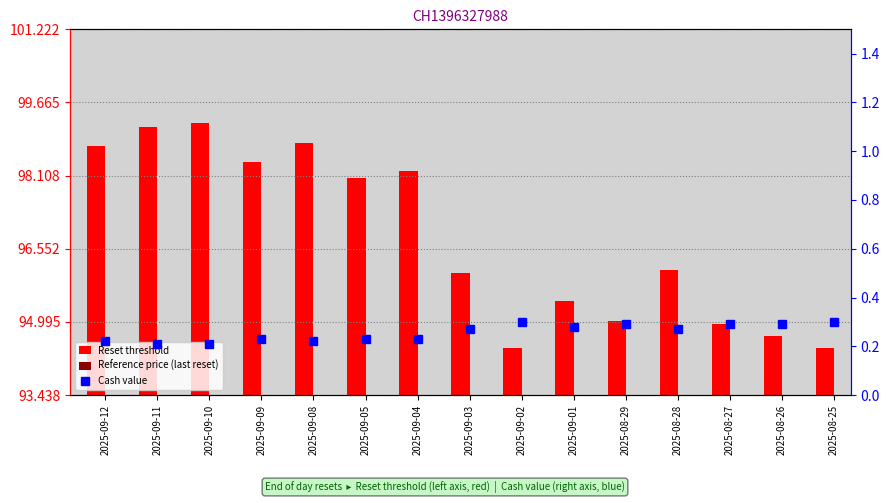

Which series has the largest total across all categories?

Reset threshold